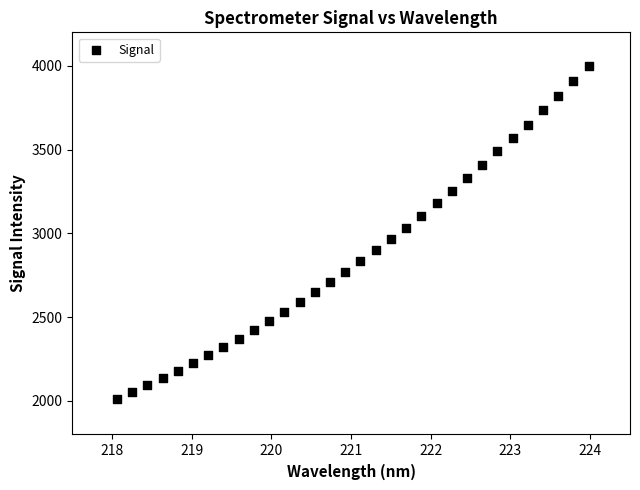

What is the range of X values (max minus min)?

5.9